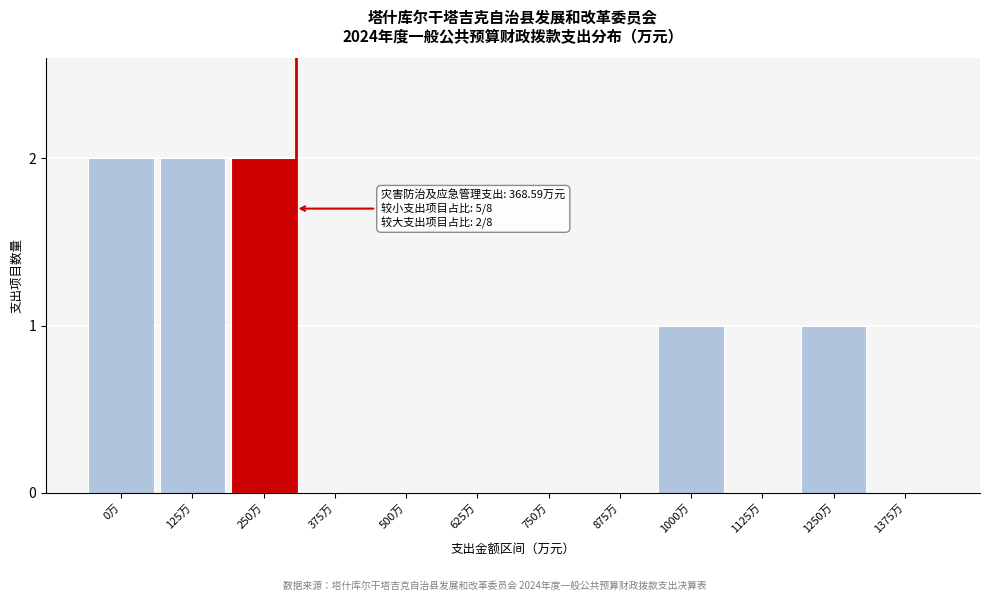

Reading left to right, what are all the values shown in this chart?

0万=2	125万=2	250万=2	375万=0	500万=0	625万=0	750万=0	875万=0	1000万=1	1125万=0	1250万=1	1375万=0